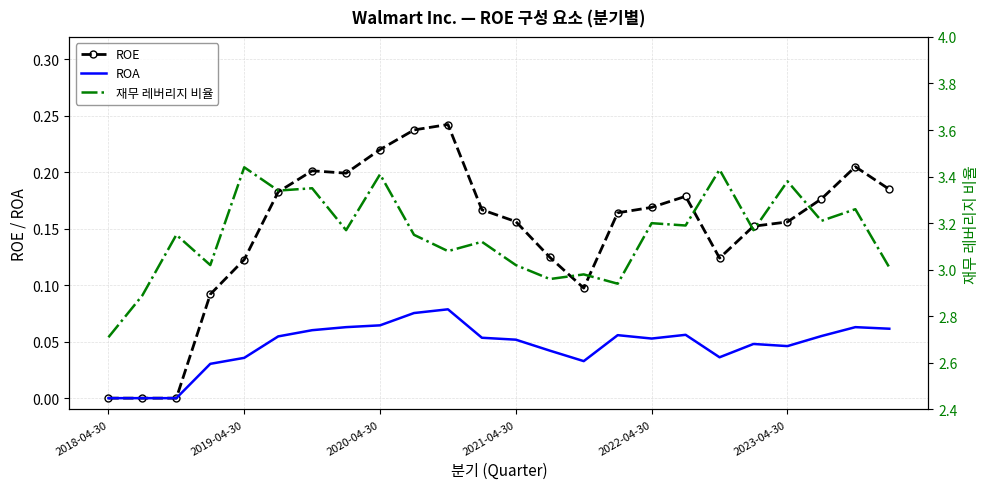

What is the value of the ROA point at the 11th from the left?

0.1